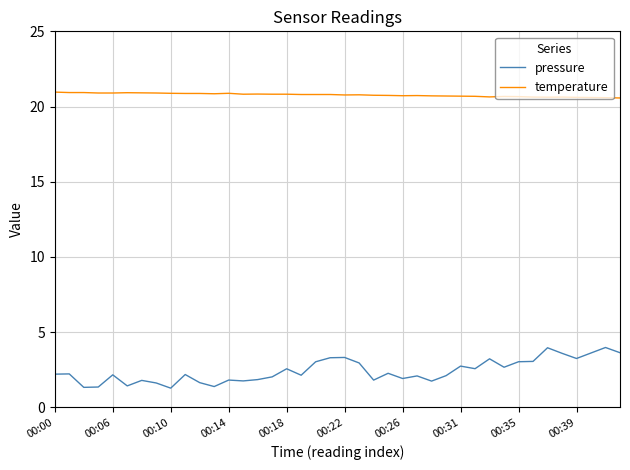

Which series has the largest range (max minus min)?

pressure